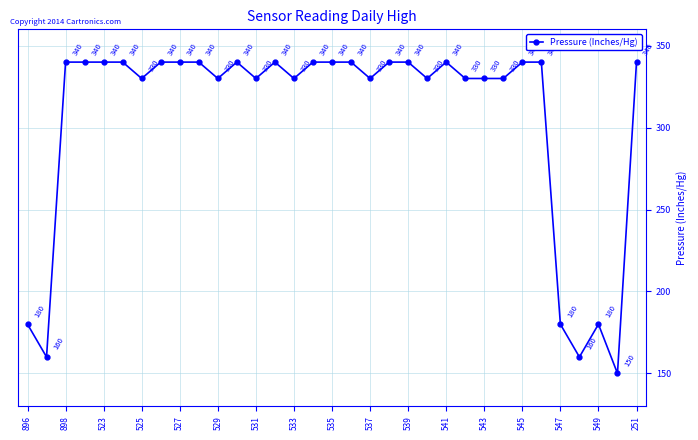

What is the value of the 19th point from the left?

330